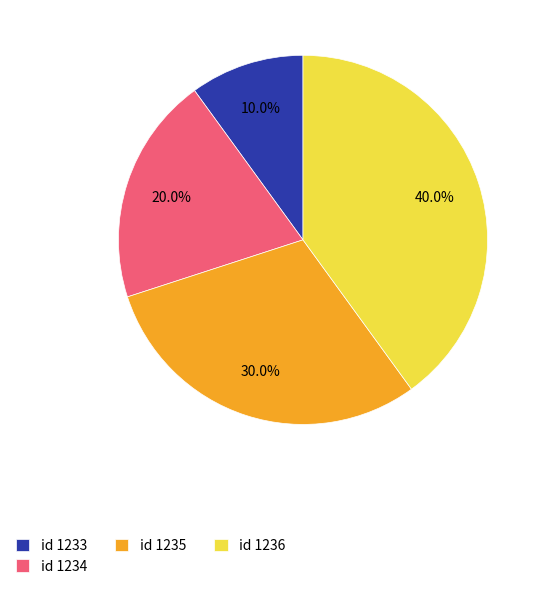

What portion of the pie excludes id 1233?

90.0%